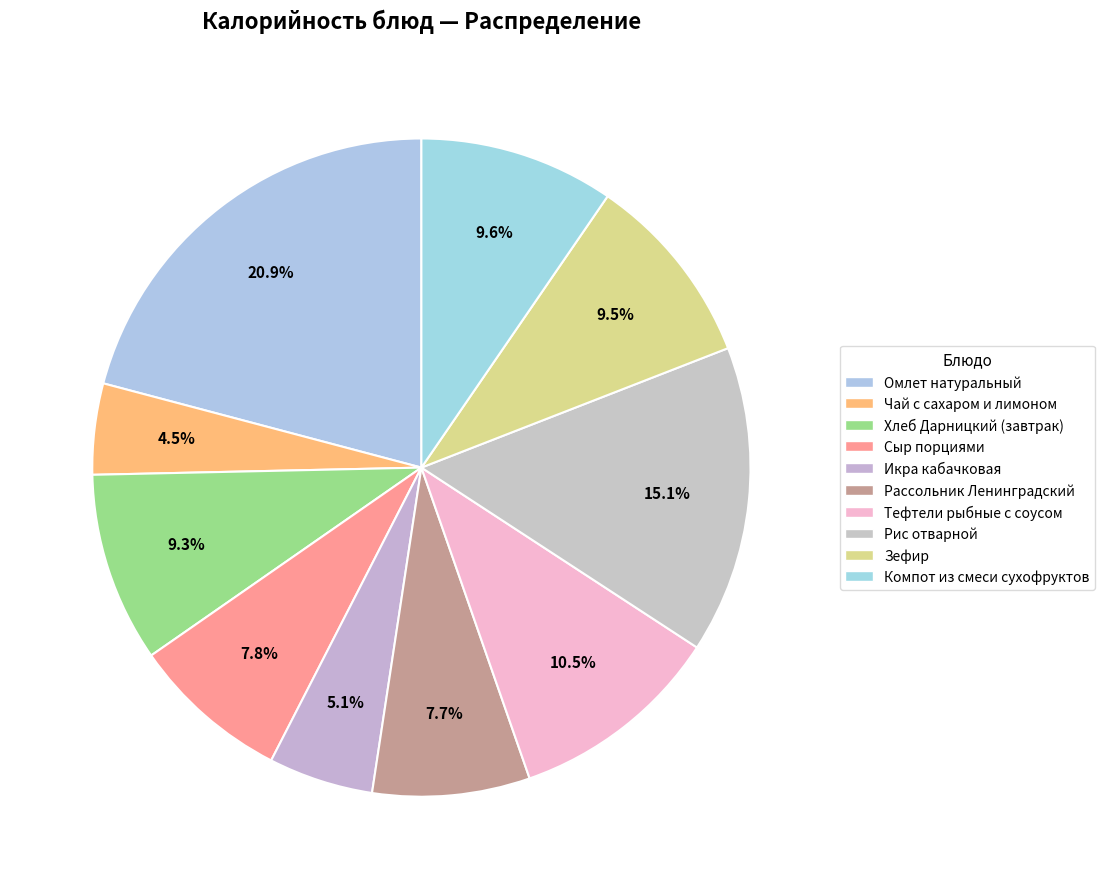

Does Рассольник Ленинградский represent more than half of the total?

No